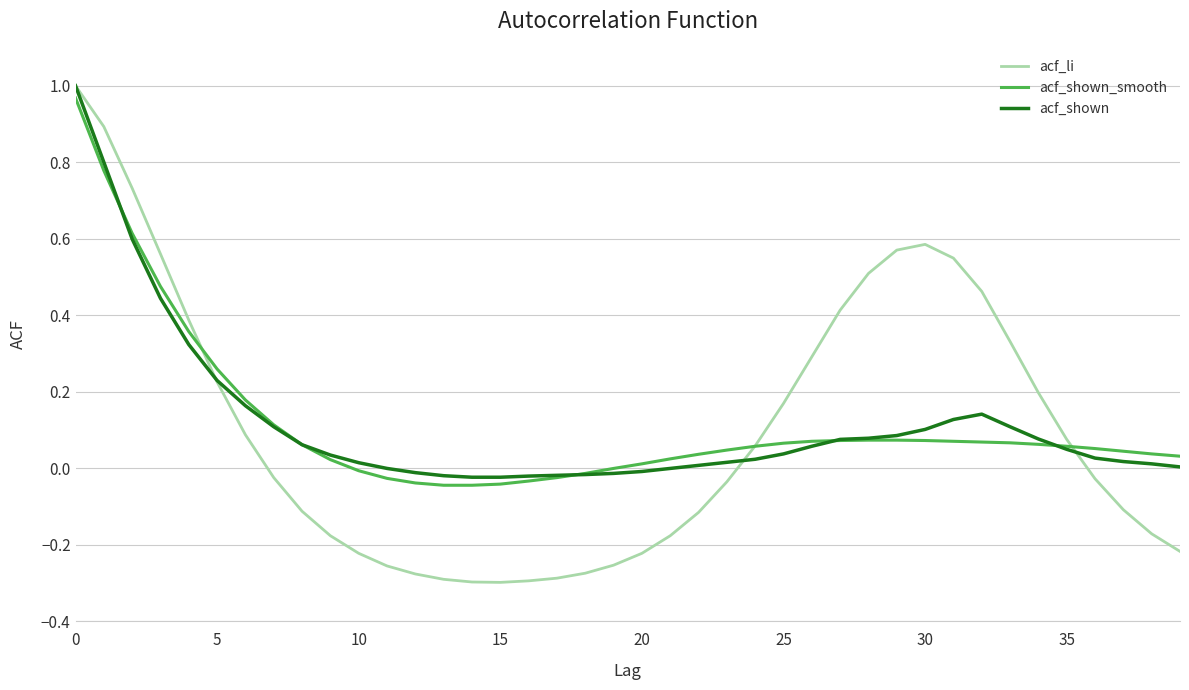

Which series has the largest range (max minus min)?

acf_li